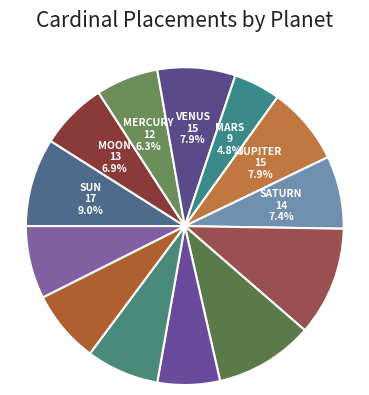

Count the number of slices in the pie.

13